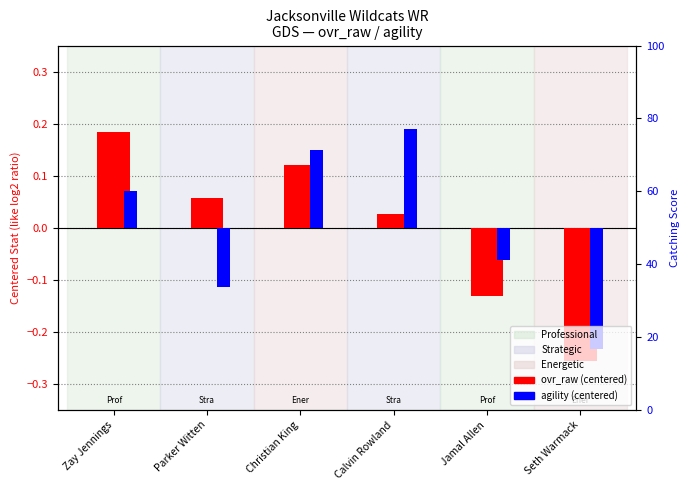

How many values in agility (centered) are below zero?

3